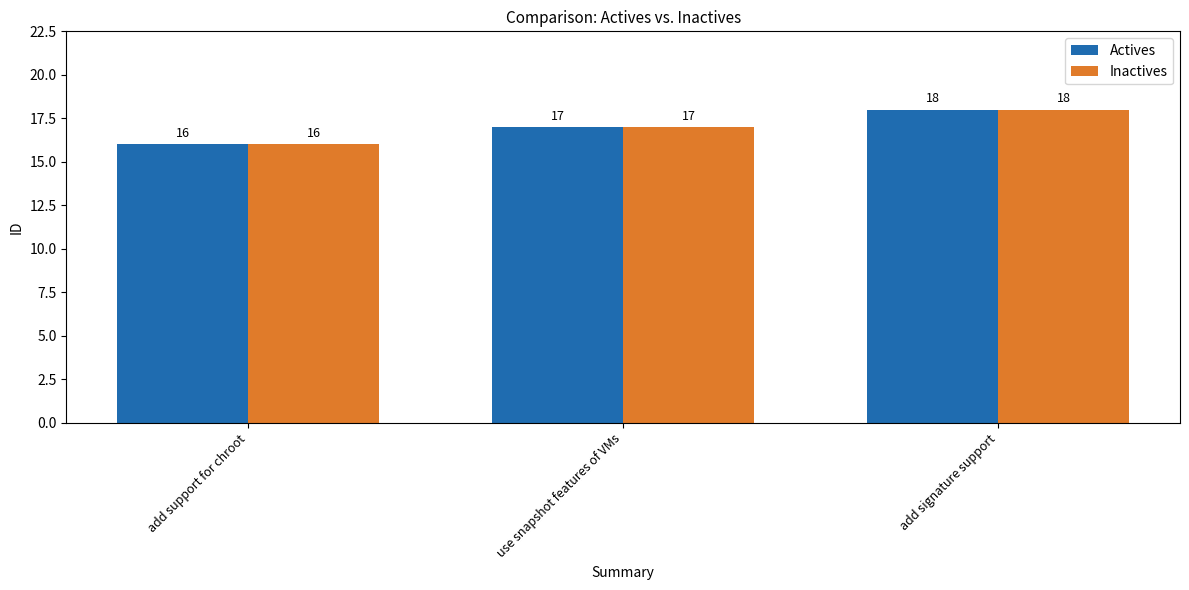

What is the total value across all series at use snapshot features of VMs?

34